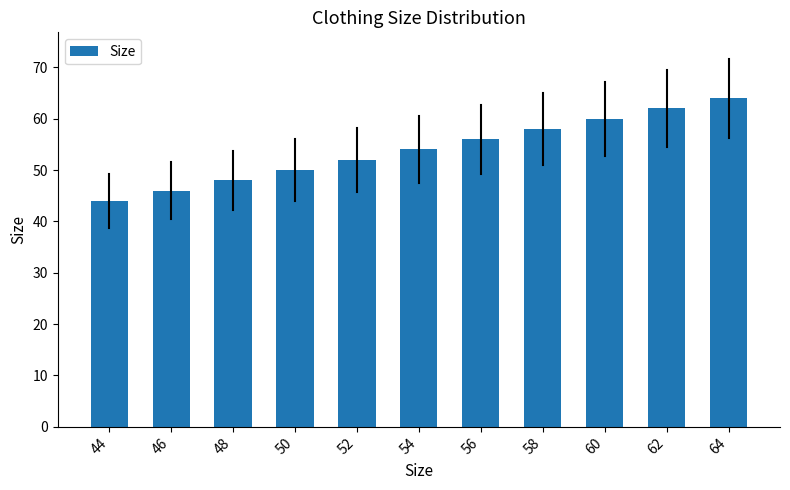

Reading right to left, list all the values displayed in this chart.

64=64	62=62	60=60	58=58	56=56	54=54	52=52	50=50	48=48	46=46	44=44